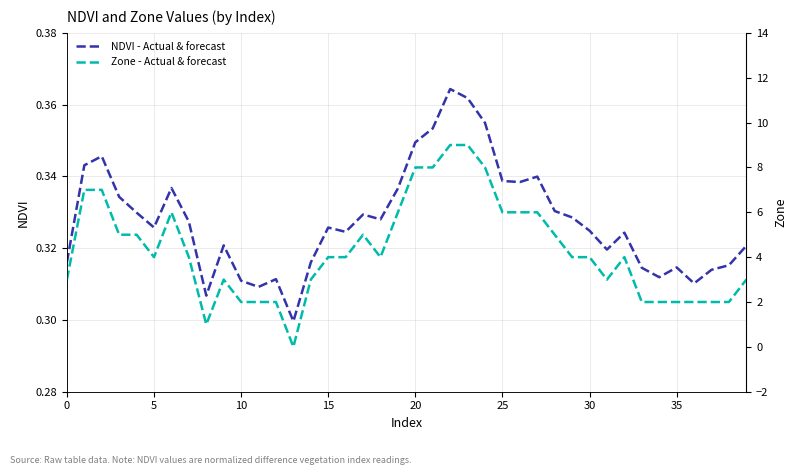

What is the difference between the maximum and minimum values in the NDVI - Actual & forecast series?

0.1